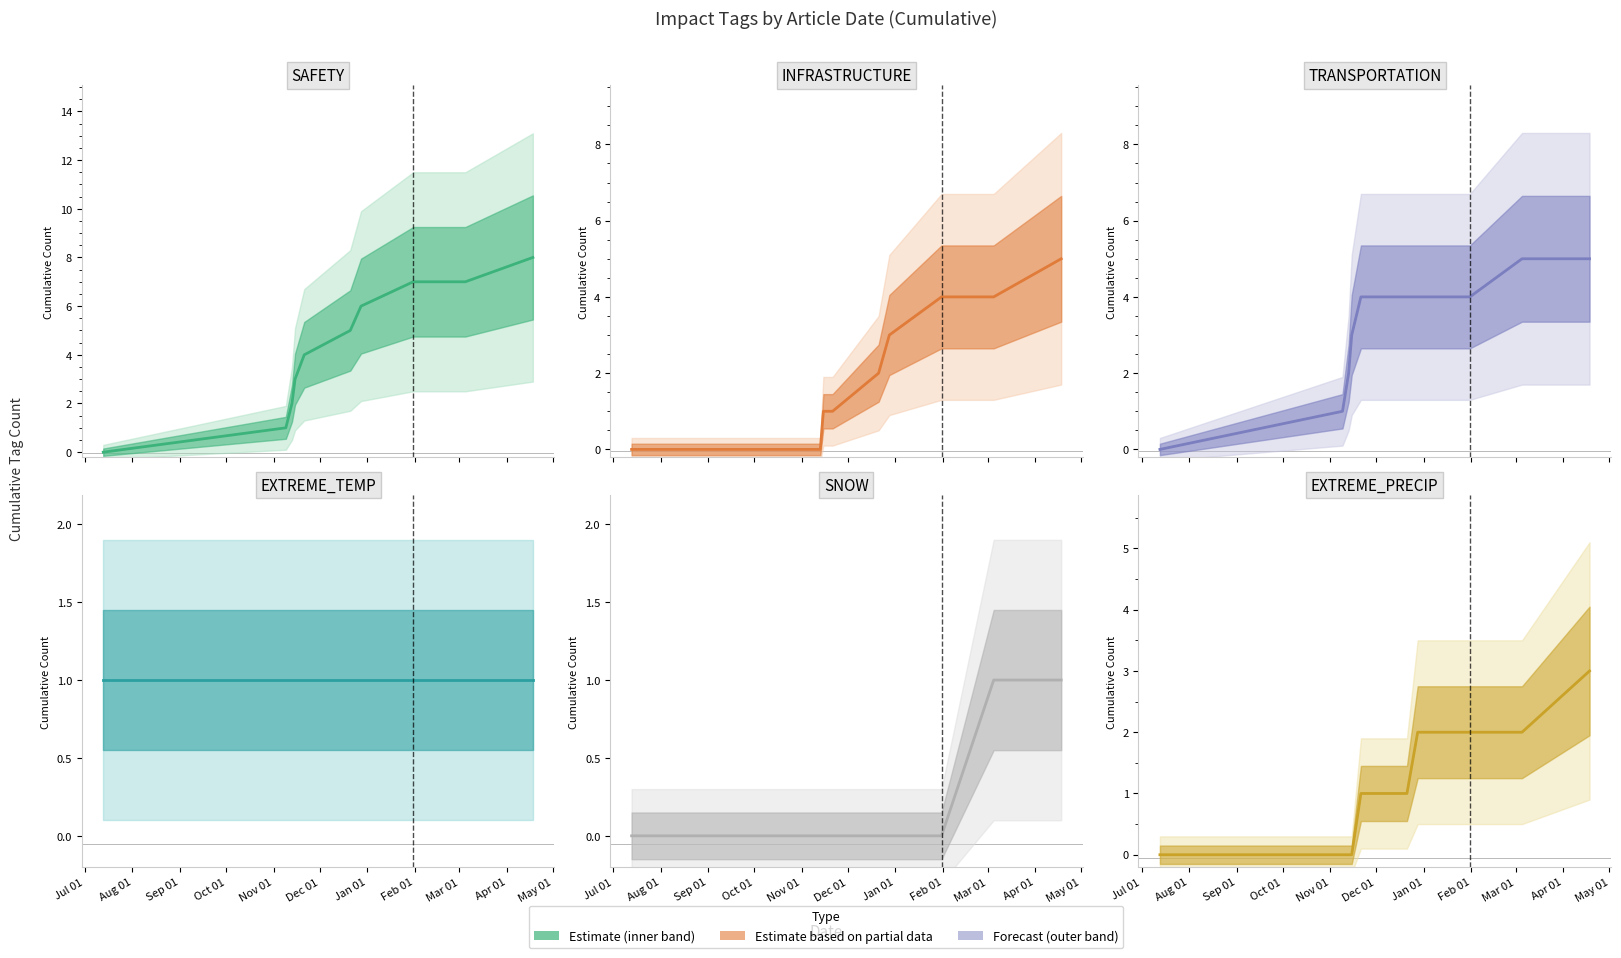

At which label does EXTREME_TEMP reach its peak?

Jul 01